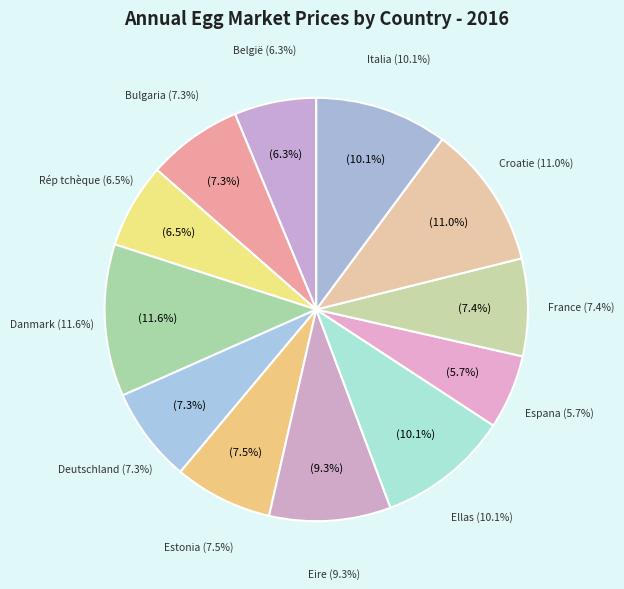

To the nearest percent, what is the combined percentage of Eire and Ellas?

19%